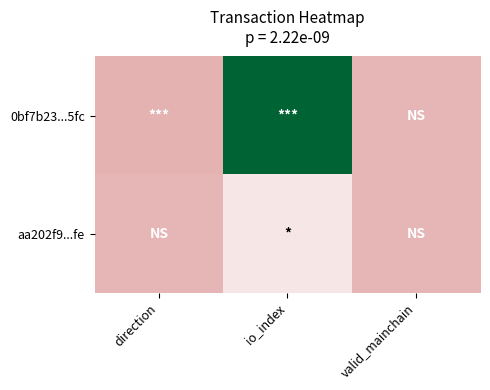

Which series has the widest spread of values?

0bf7b23...5fc